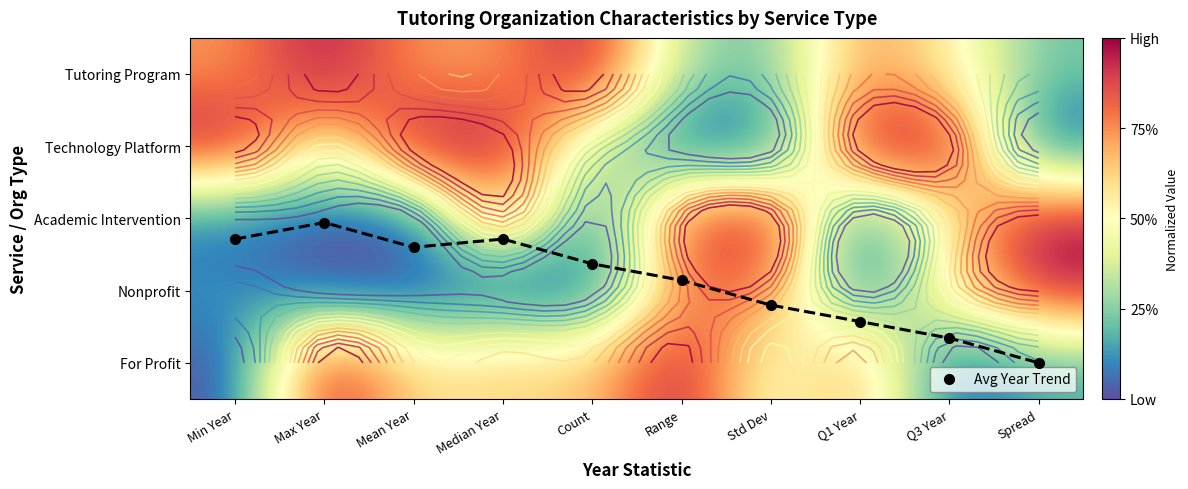

What is the difference between the maximum and minimum values in the Avg Year Trend series?

1.9